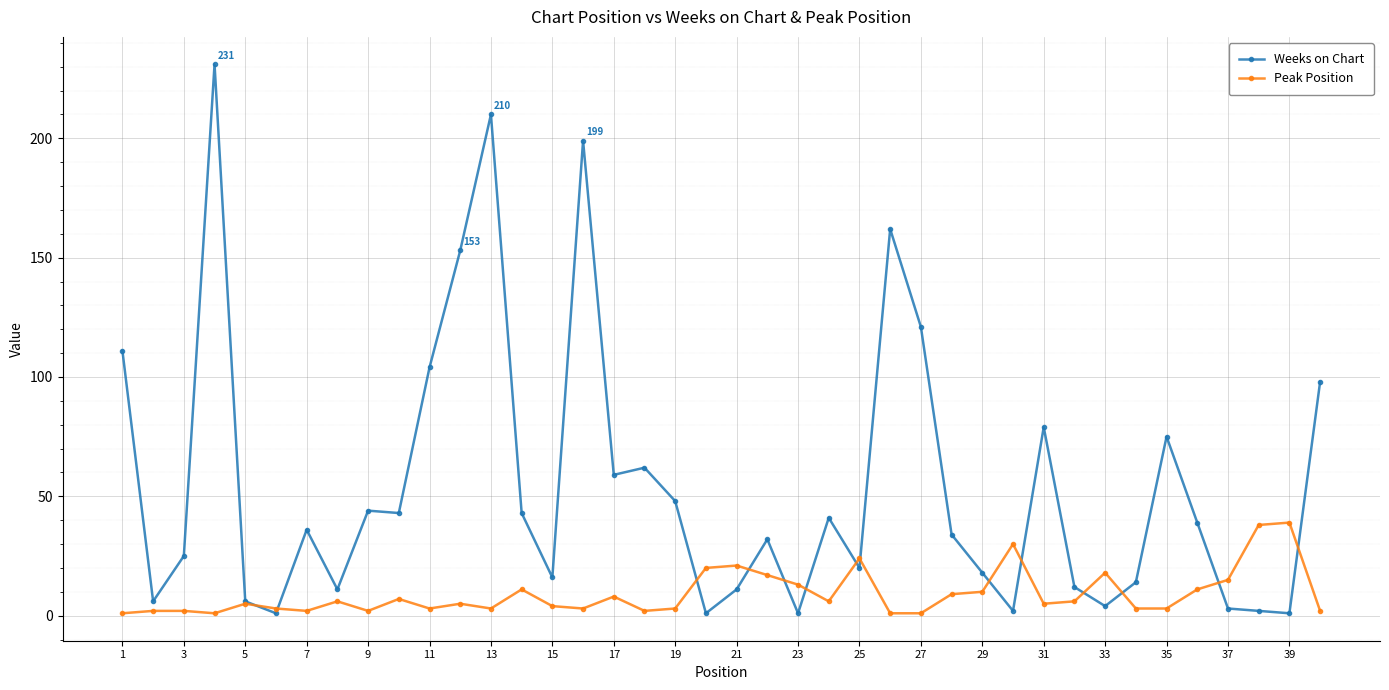

What is the maximum value shown in the chart?

231